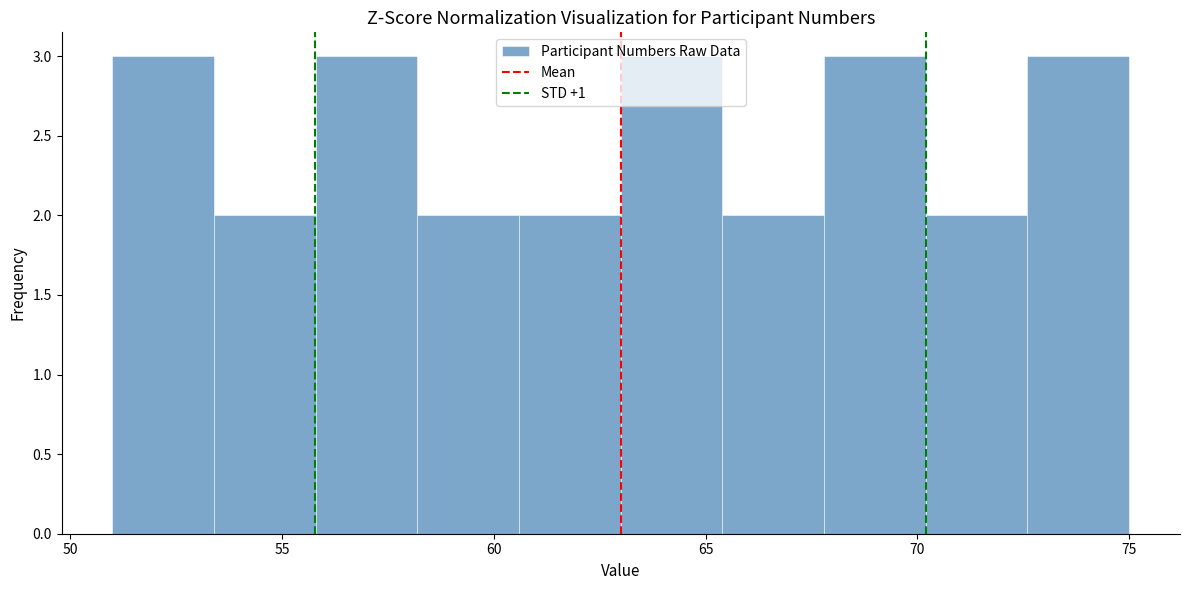

Reading left to right, list every bar in this chart as the range it spans on the x-axis followed by its height. Neither the bar edges nor the heights are printed on the chart, so give them approximately, as read against the axes.

51.0 to 53.4: 3
53.4 to 55.8: 2
55.8 to 58.2: 3
58.2 to 60.6: 2
60.6 to 63.0: 2
63.0 to 65.4: 3
65.4 to 67.8: 2
67.8 to 70.2: 3
70.2 to 72.6: 2
72.6 to 75.0: 3